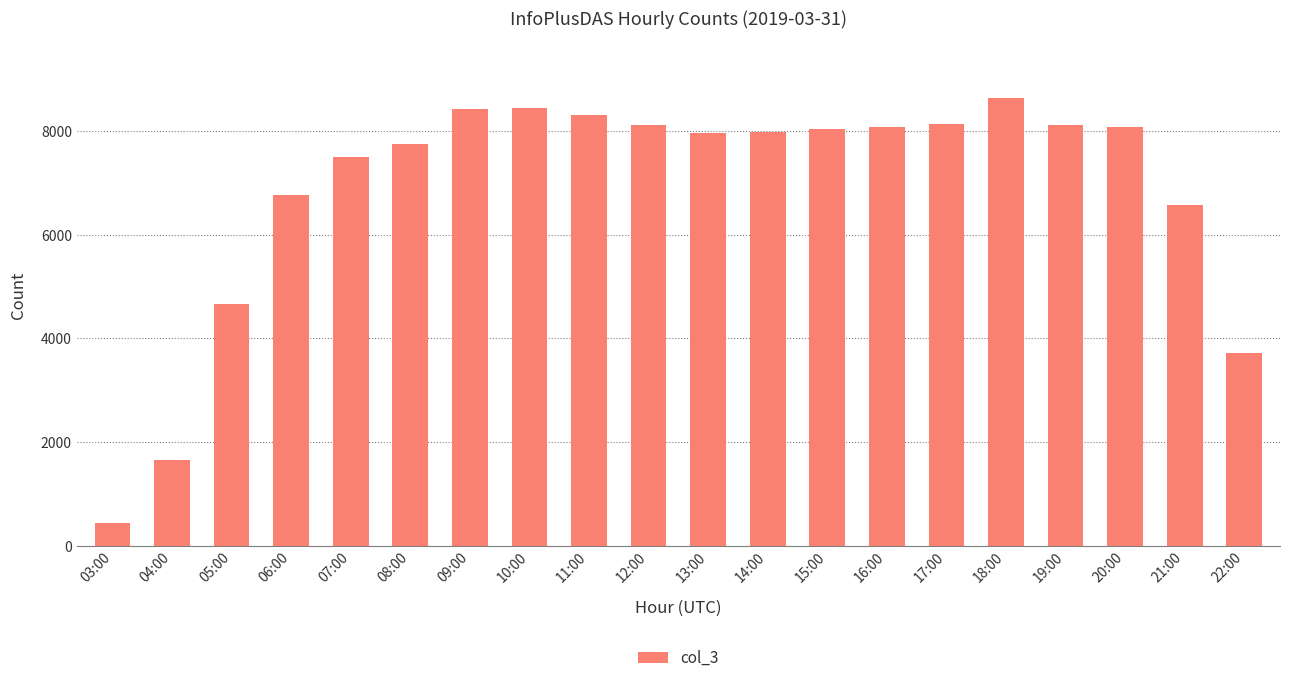

How many data points are less than 8045?

10